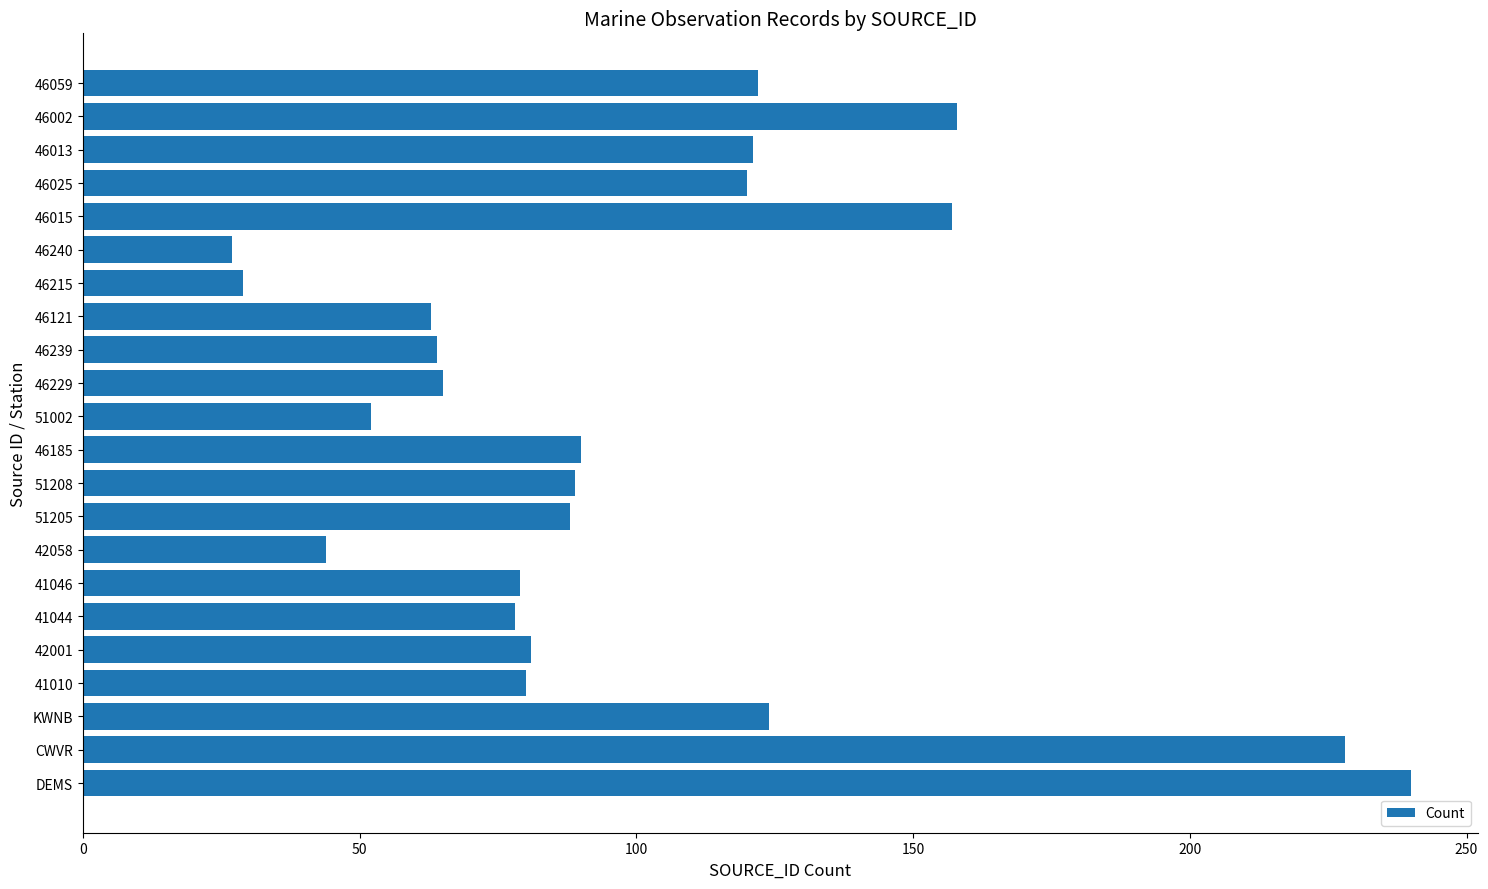

What is the approximate value at 46229?

65